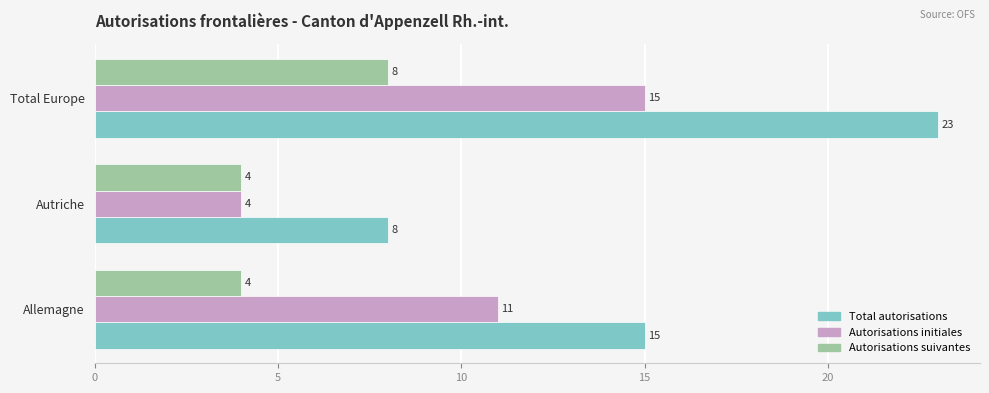

Is the value of Total autorisations at Autriche greater than the value of Autorisations suivantes at Allemagne?

Yes